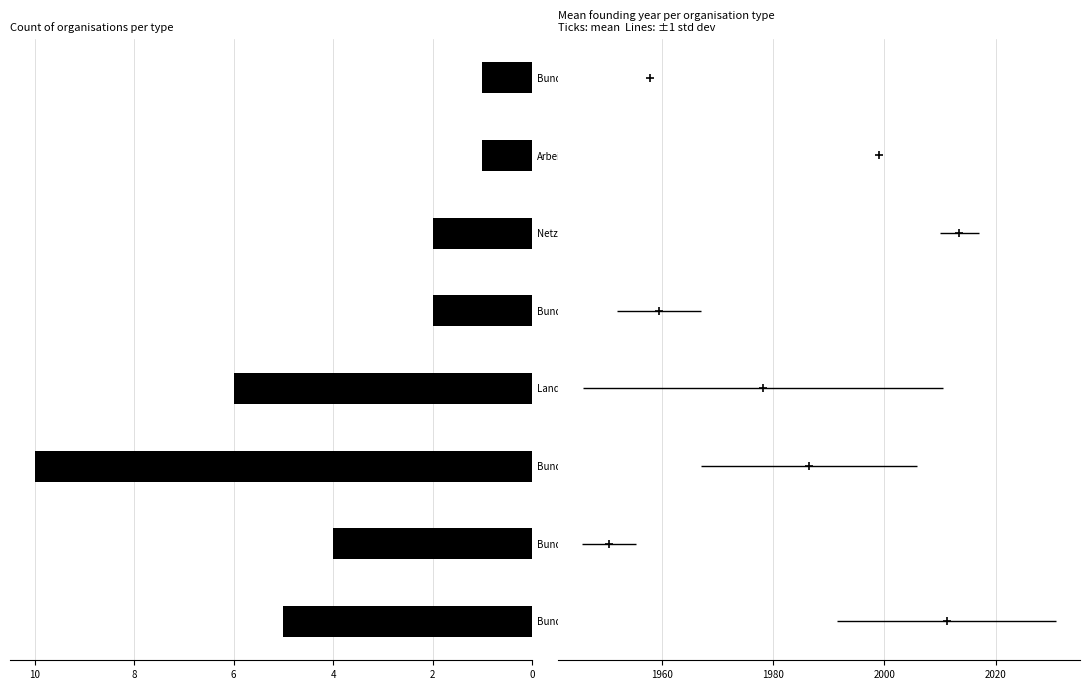

What position from the left is Arbeitsgemeinschaft?

7